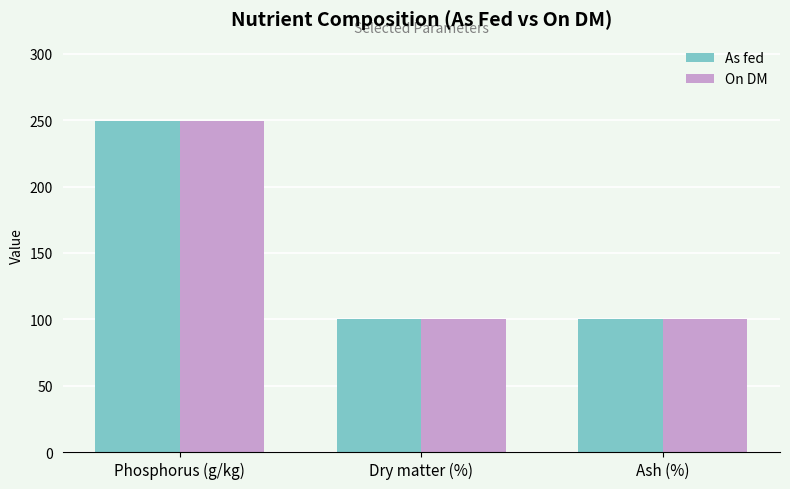

Does the chart contain stacked bars?

No